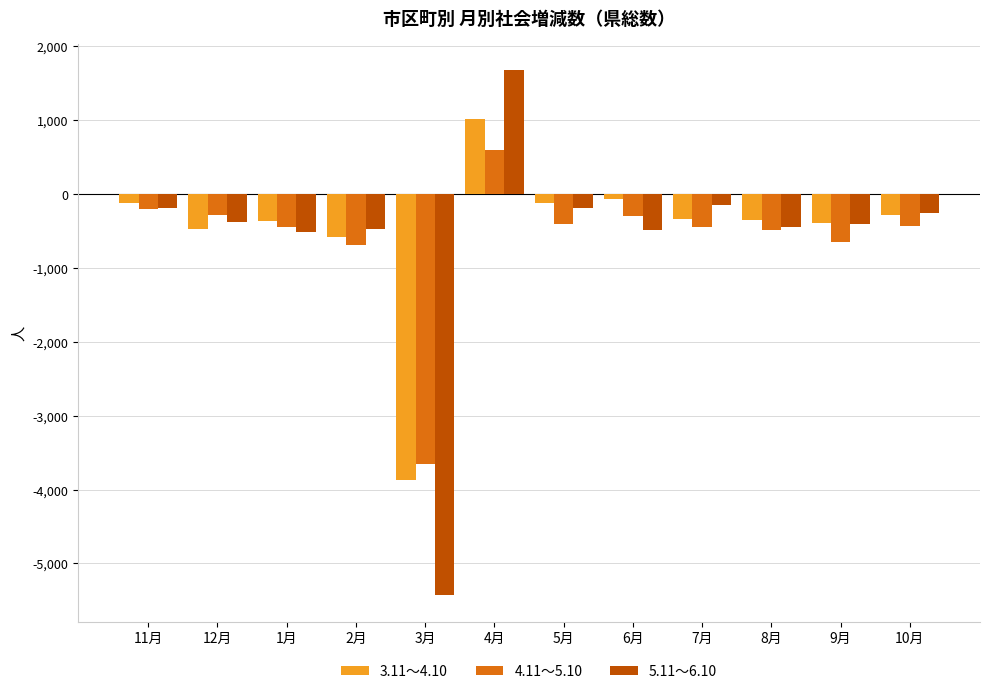

What is the spread (max minus min) of values at 7月?

291